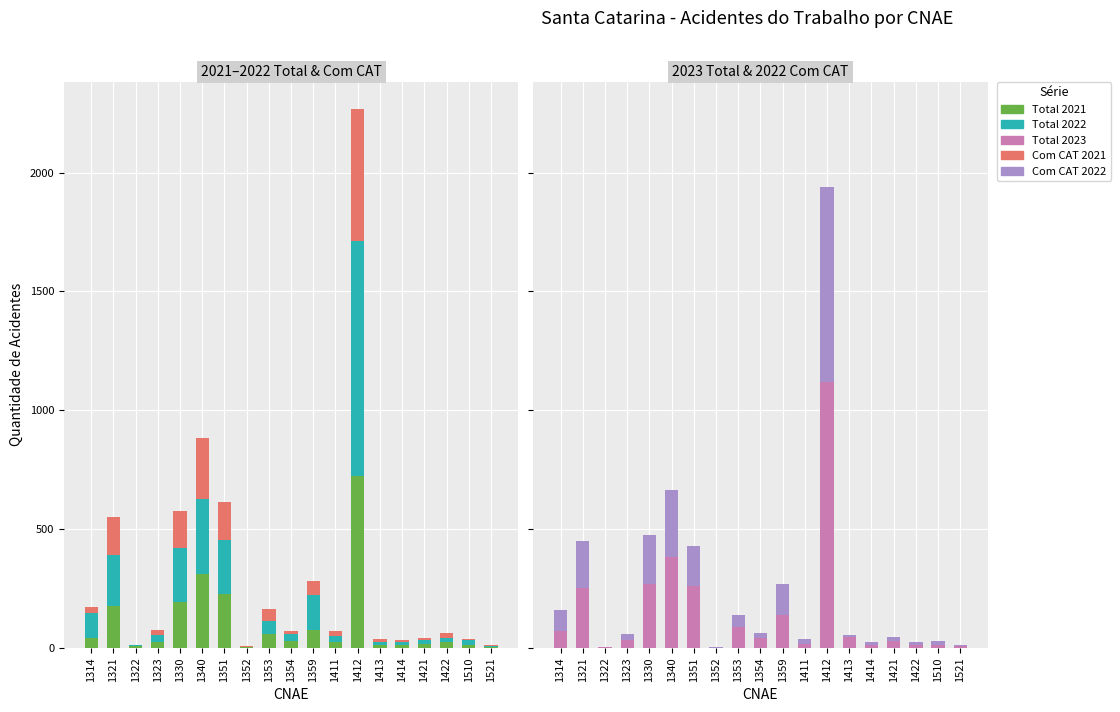

Reading left to right, what are all the values shown in this chart?

Total 2021: 1314=40	1321=176	1322=7	1323=26	1330=192	1340=312	1351=226	1352=2	1353=57	1354=29	1359=76	1411=23	1412=723	1413=14	1414=11	1421=16	1422=23	1510=10	1521=4
Total 2022: 1314=105	1321=214	1322=4	1323=27	1330=229	1340=314	1351=226	1352=3	1353=55	1354=30	1359=145	1411=26	1412=989	1413=9	1414=13	1421=19	1422=19	1510=23	1521=4
Com CAT 2021: 1314=26	1321=159	1322=3	1323=21	1330=156	1340=256	1351=160	1352=2	1353=51	1354=14	1359=60	1411=20	1412=558	1413=14	1414=9	1421=7	1422=19	1510=6	1521=4
Total 2023: 1314=71	1321=250	1322=2	1323=32	1330=267	1340=384	1351=262	1352=1	1353=88	1354=42	1359=139	1411=18	1412=1118	1413=45	1414=13	1421=28	1422=14	1510=14	1521=7
Com CAT 2022: 1314=90	1321=199	1322=0	1323=26	1330=210	1340=281	1351=166	1352=3	1353=51	1354=22	1359=131	1411=21	1412=822	1413=7	1414=12	1421=17	1422=12	1510=14	1521=3